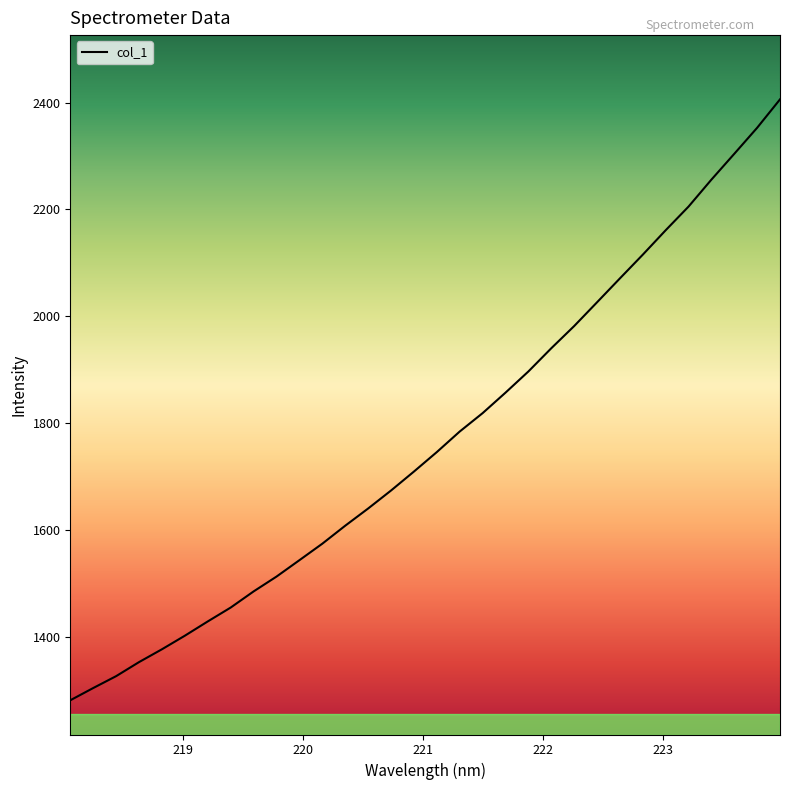

What is the greatest value displayed?

2405.9